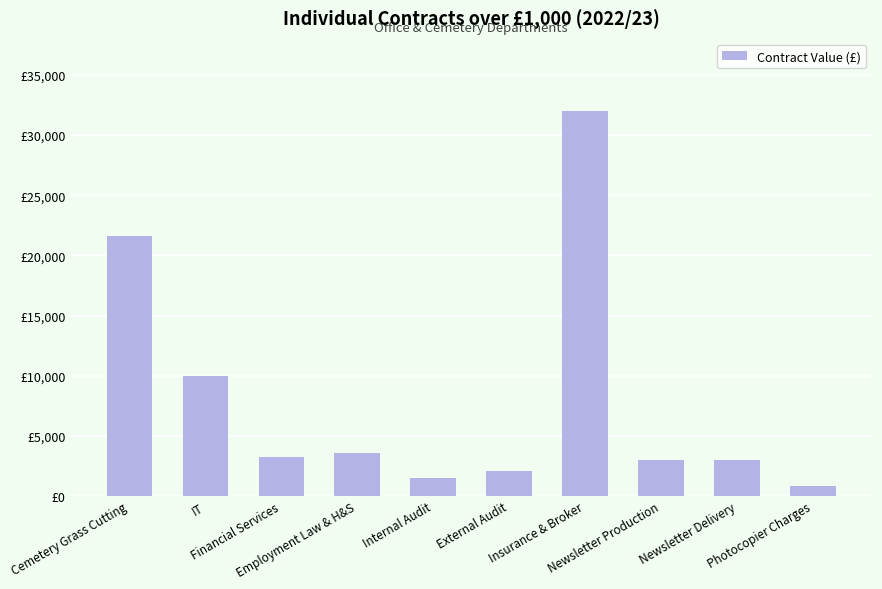

What is the label of the 10th bar from the left?

Photocopier Charges